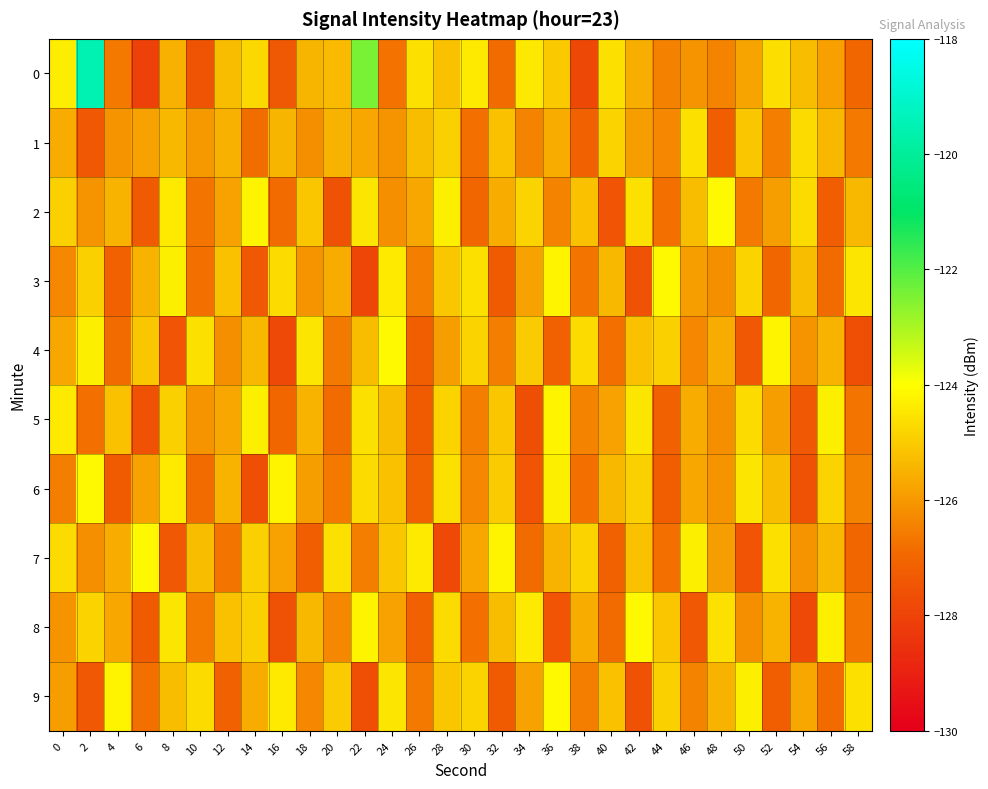

At 58, list the series in order from smallest to largest.

4, 7, 0, 5, 8, 1, 6, 2, 9, 3